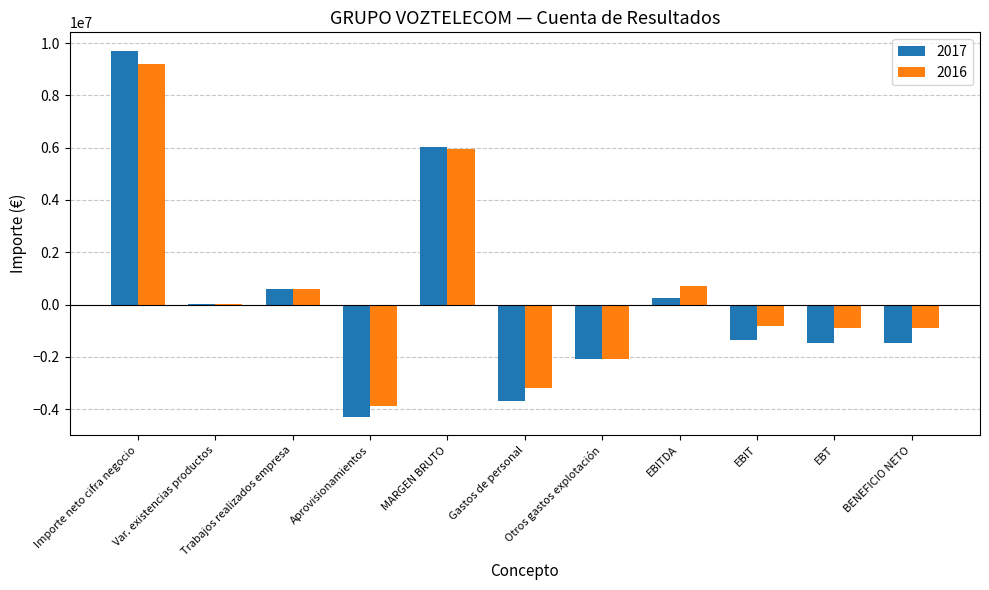

Are the bars horizontal?

No